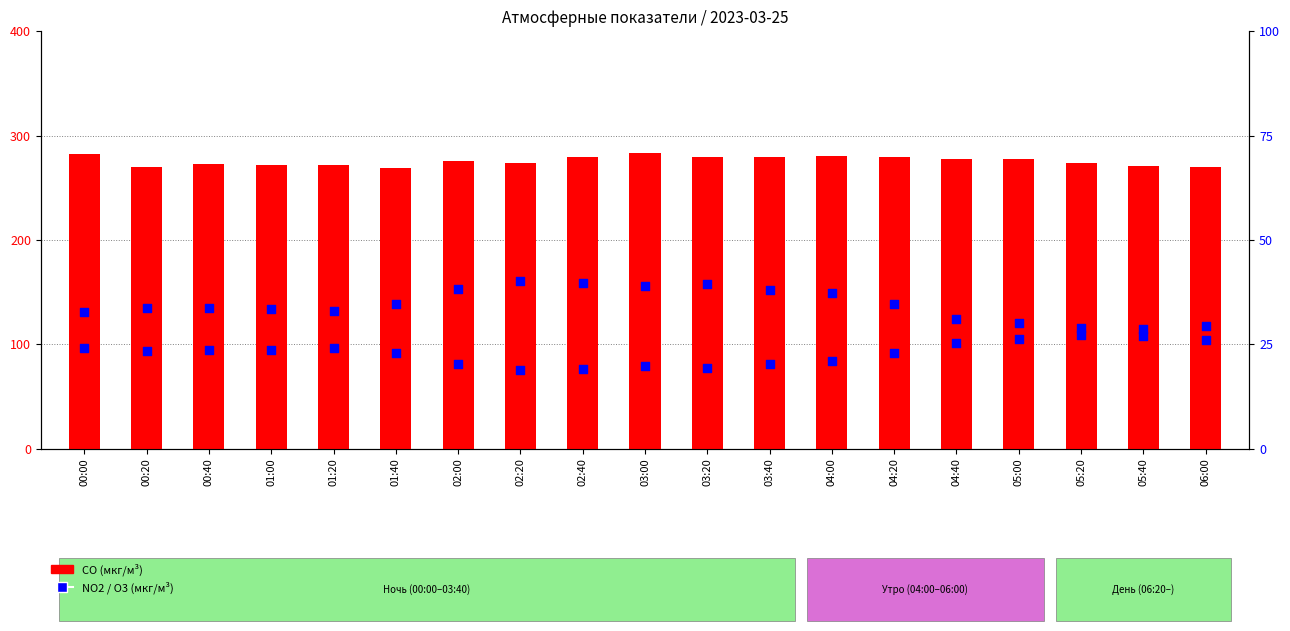

Which series reaches the minimum Y coordinate?

O3 (мкг/м³)